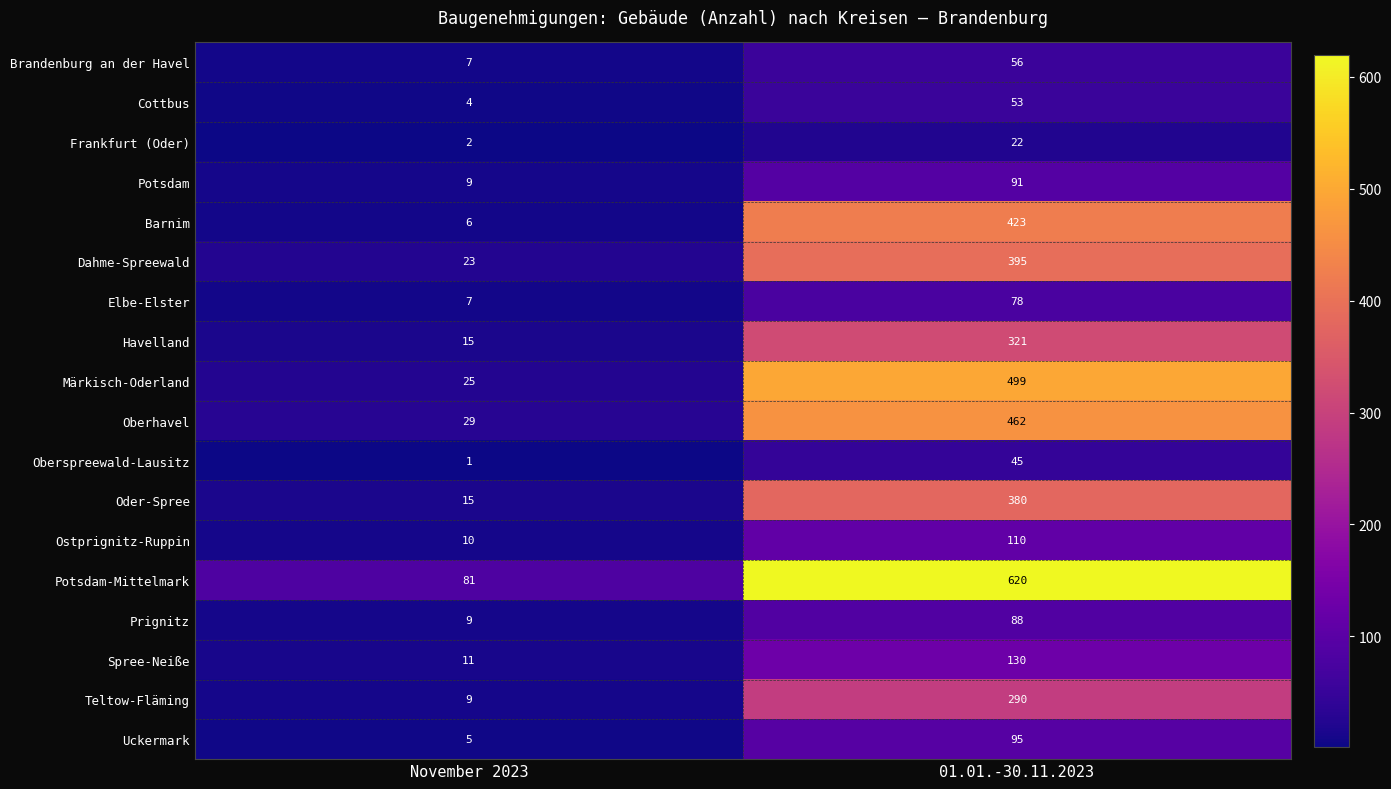

What is the spread (max minus min) of values at 01.01.-30.11.2023?

598